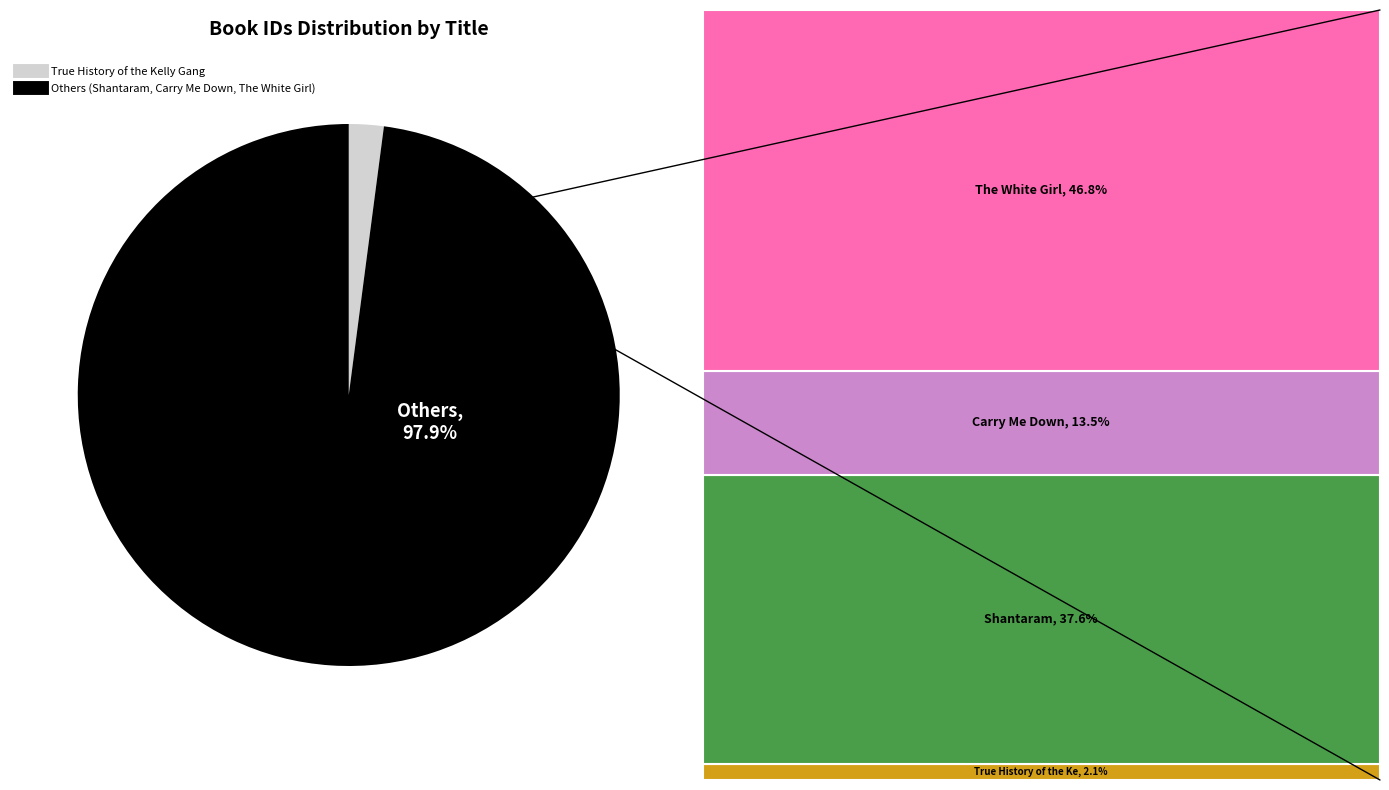

What percentage is the Carry Me Down slice, to the nearest percent?

14%